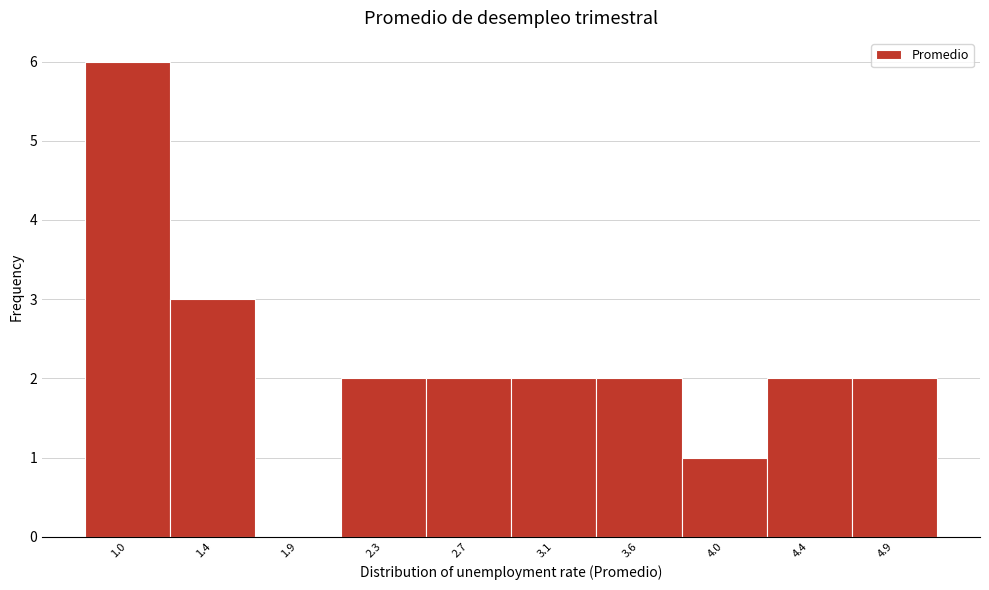

Reading left to right, what are all the values shown in this chart?

1.0=6	1.4=3	1.9=0	2.3=2	2.7=2	3.1=2	3.6=2	4.0=1	4.4=2	4.9=2